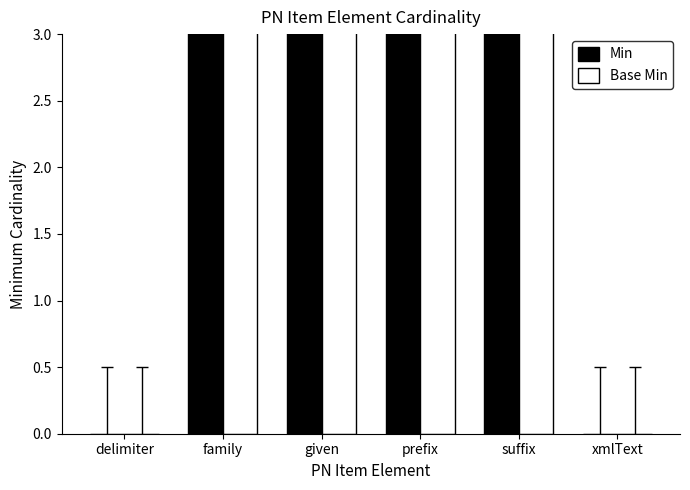

What are all the series names shown in the legend?

Min, Base Min